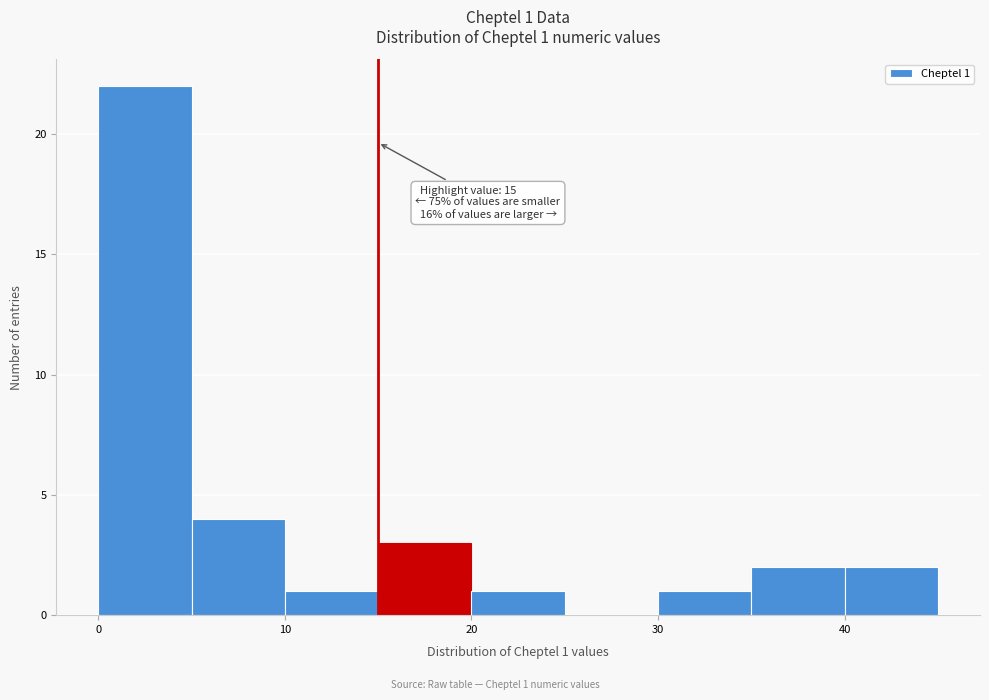

Over which range of the x-axis is the bar tallest?

0 to 5